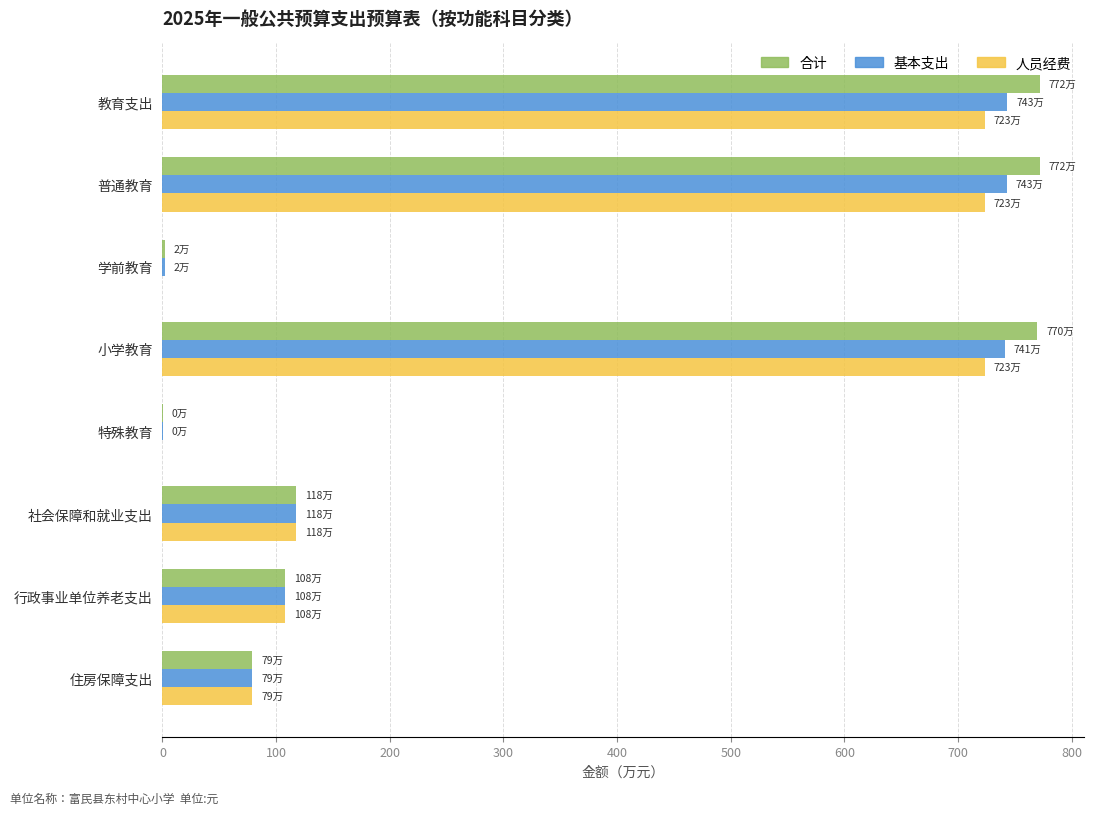

What is the maximum value for 人员经费?

723.4